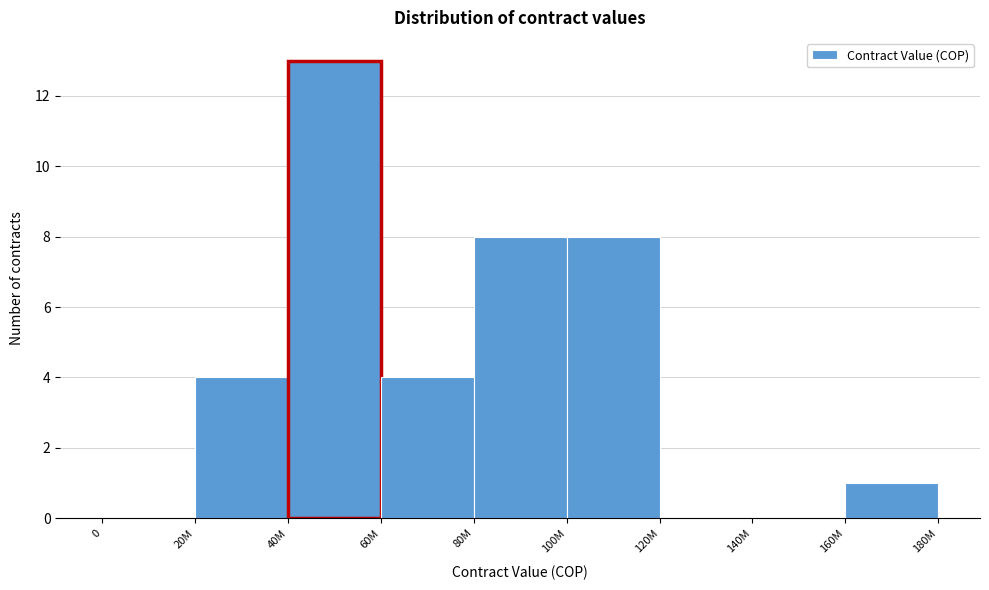

Reading left to right, extract all data points from this chart.

0=0	20M=4	40M=13	60M=4	80M=8	100M=8	120M=0	140M=0	160M=1